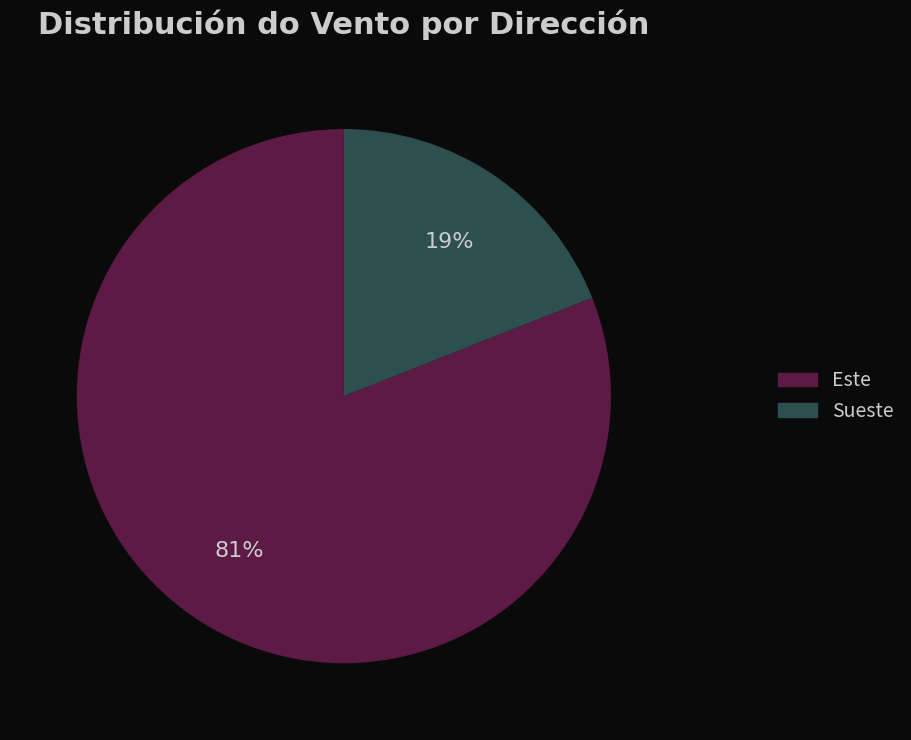

How many slices are in this pie chart?

2